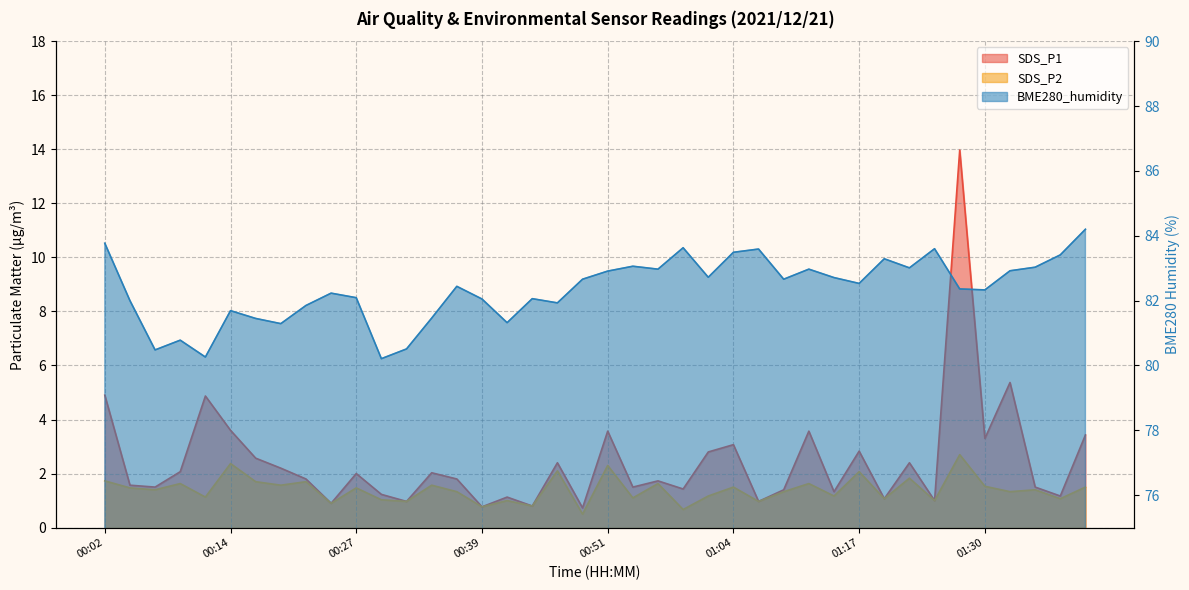

What are all the series names shown in the legend?

SDS_P1, SDS_P2, BME280_humidity